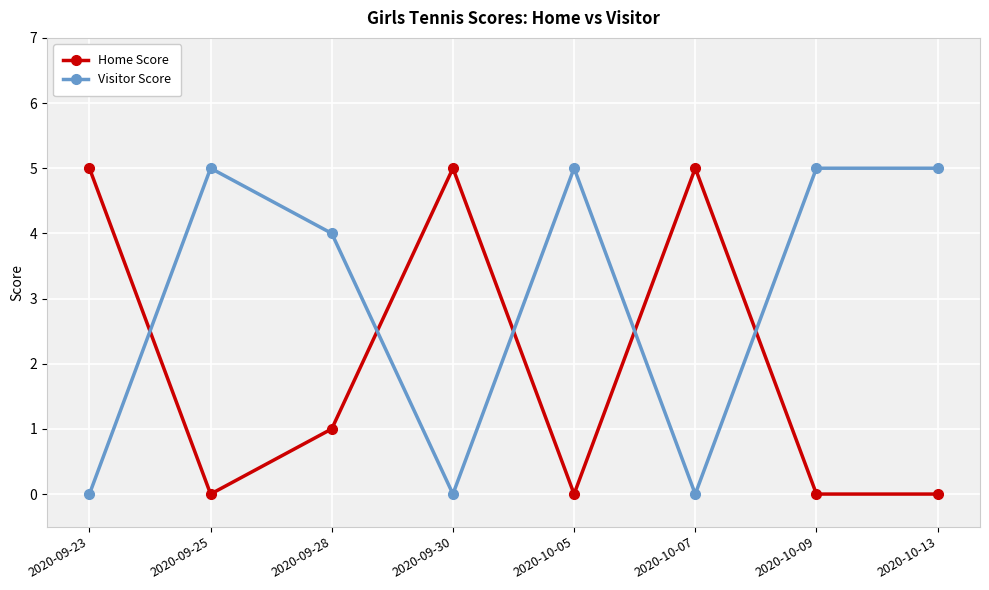

At which category does Home Score reach its first local valley?

2020-09-25